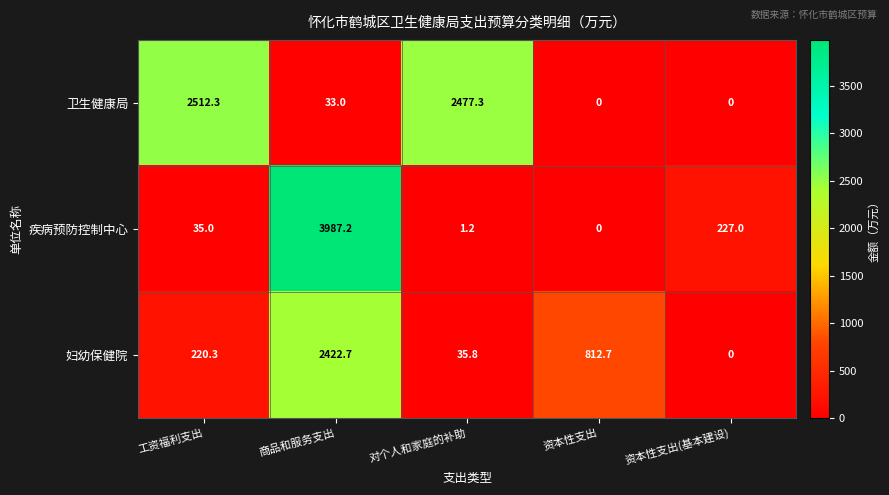

What is the total value across all series at 商品和服务支出?

6442.9